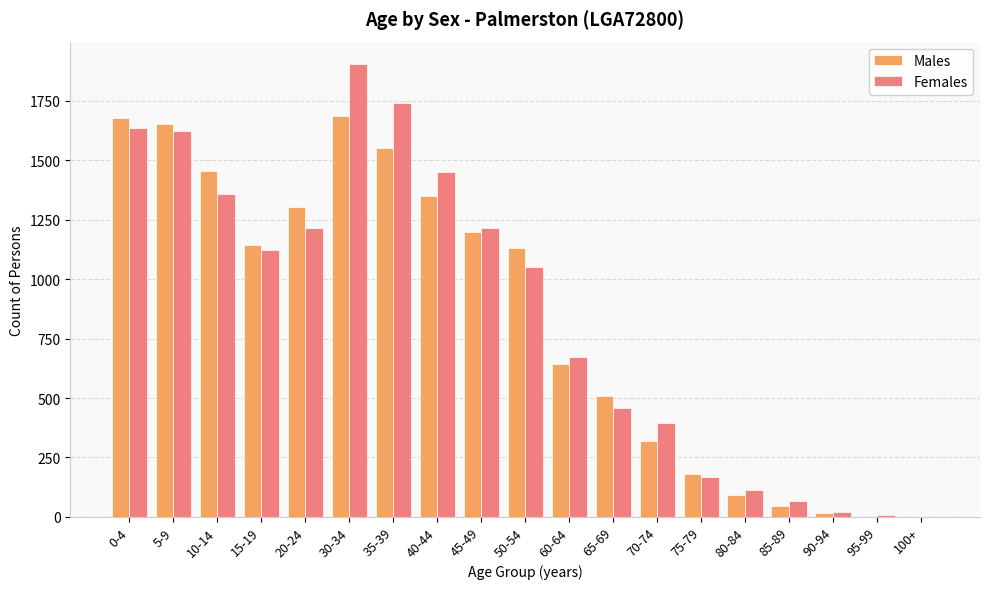

What is the sum of all Males values?

15956